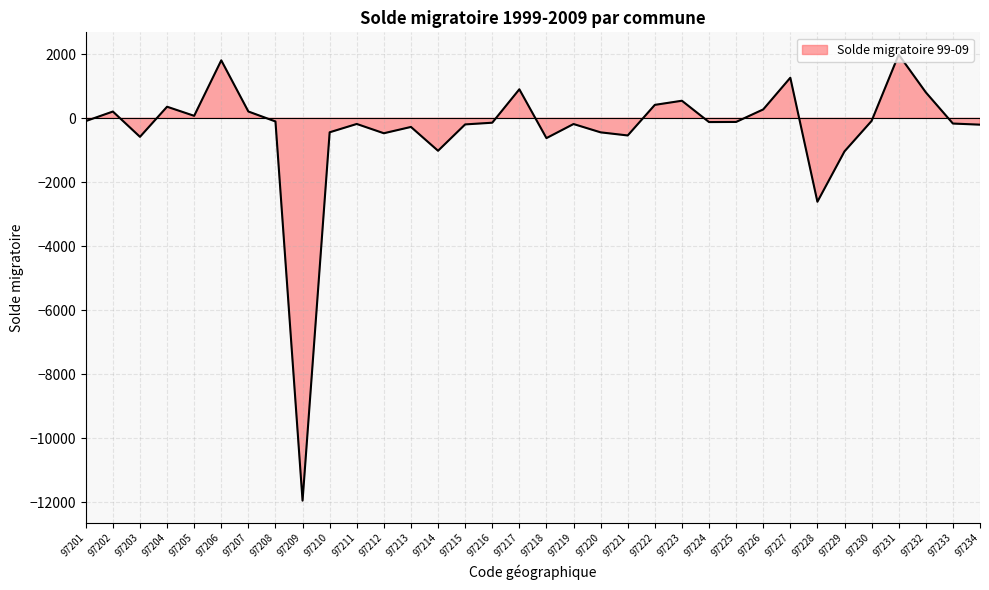

Where is the first local minimum?

97203